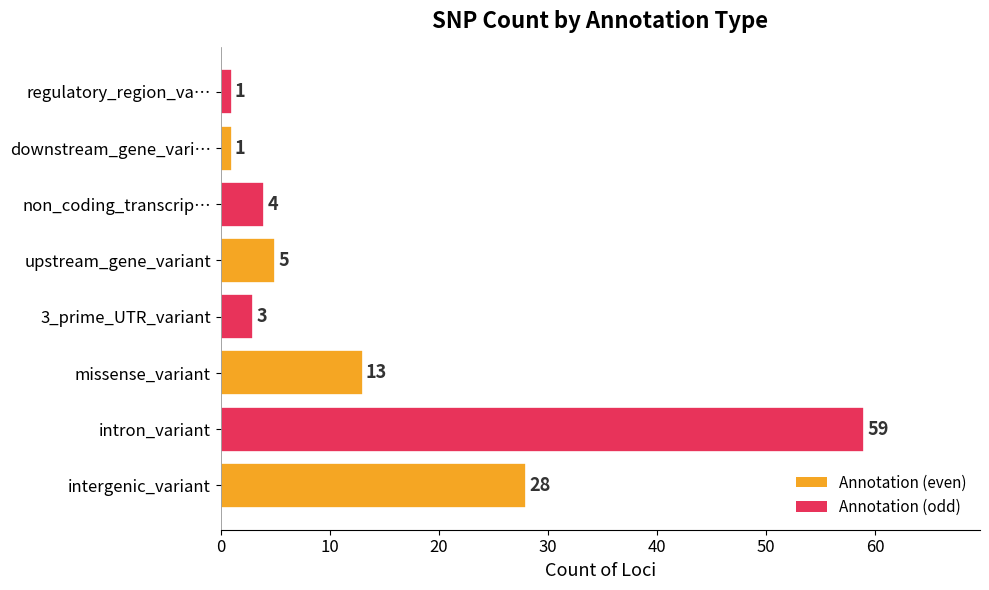

What value does the data have at 3_prime_UTR_variant, to the nearest 5?

5